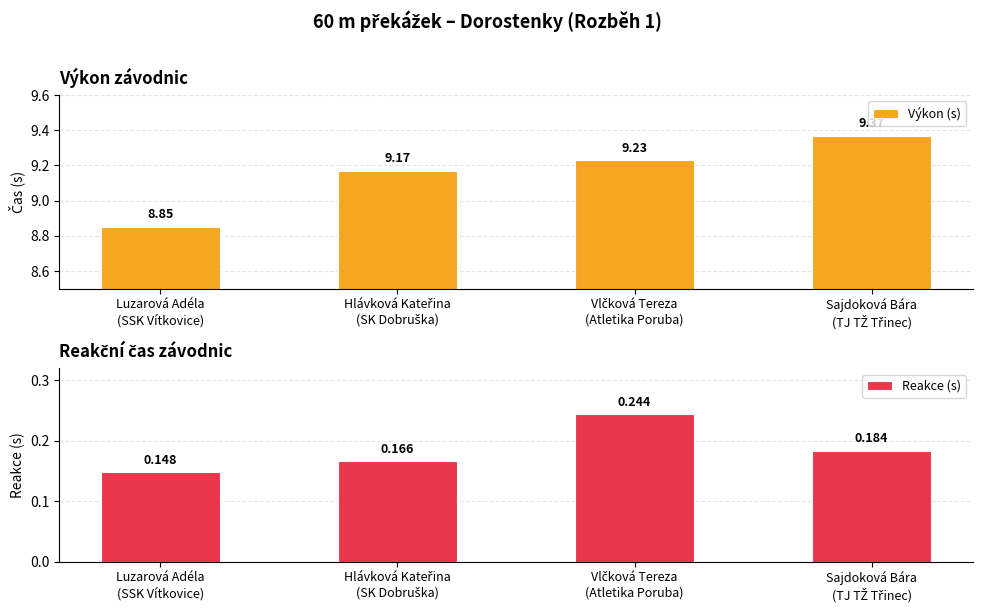

What is the sum of the Reakce (s) values at Vlčková Tereza
(Atletika Poruba) and Hlávková Kateřina
(SK Dobruška)?

0.4